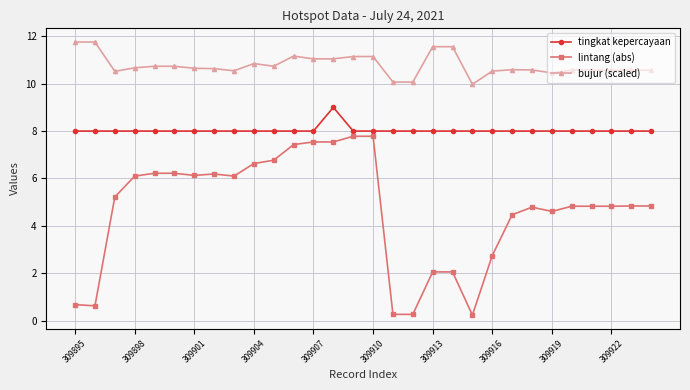

What is the average value of the bujur (scaled) series?

10.8